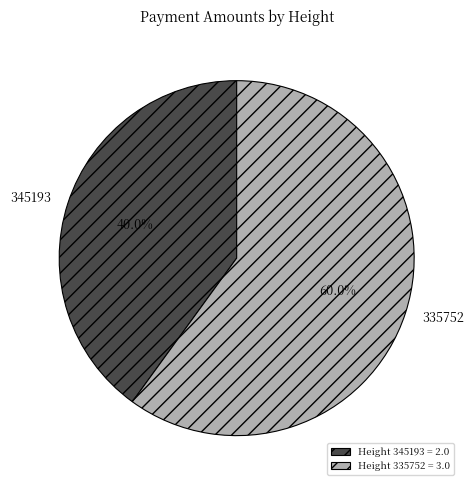

What is the smallest slice in the pie chart?

Height 345193 = 2.0